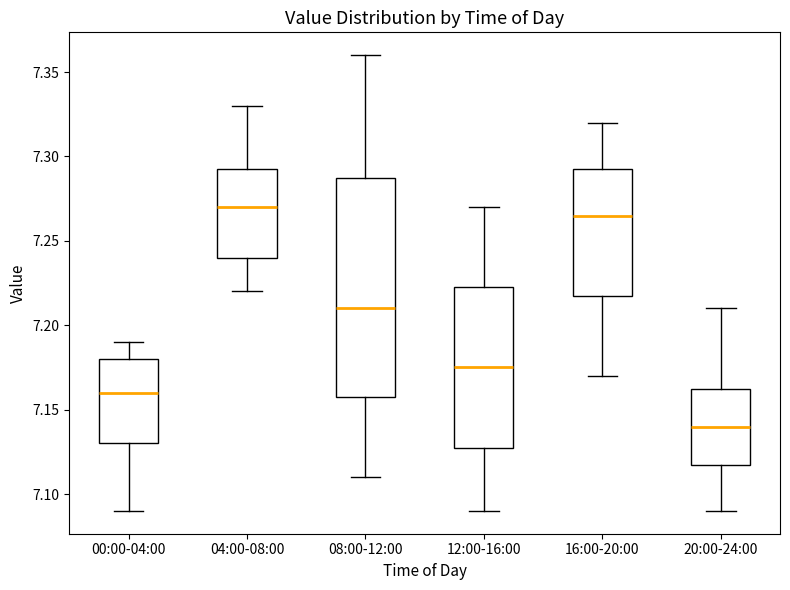

Reading left to right, transcribe this box plot: for each box, give where its median line is, the range the box spans, and where its two whiskers end, as read against the y-axis. The values are not printed on the chart, so give them approximately, as read against the axis.

00:00-04:00: median 7.160, box 7.130 to 7.180, whiskers 7.090 to 7.190
04:00-08:00: median 7.270, box 7.240 to 7.295, whiskers 7.220 to 7.330
08:00-12:00: median 7.210, box 7.160 to 7.290, whiskers 7.110 to 7.360
12:00-16:00: median 7.175, box 7.130 to 7.225, whiskers 7.090 to 7.270
16:00-20:00: median 7.265, box 7.220 to 7.295, whiskers 7.170 to 7.320
20:00-24:00: median 7.140, box 7.120 to 7.165, whiskers 7.090 to 7.210